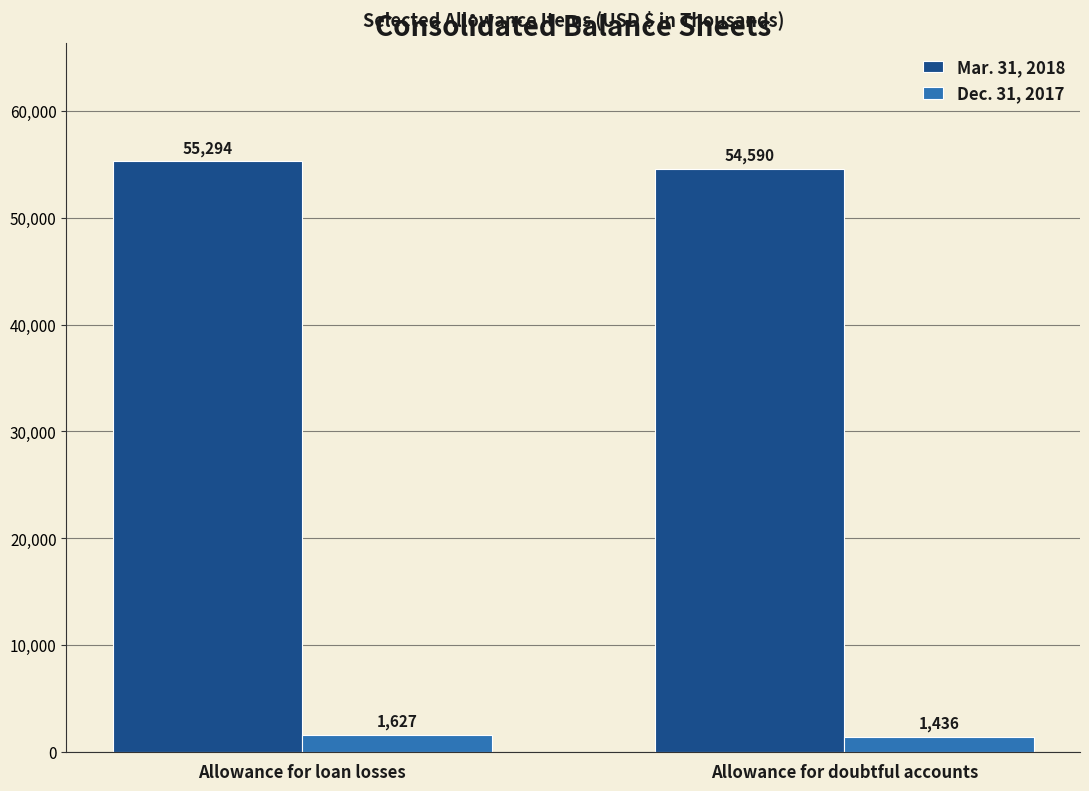

Which series has the widest spread of values?

Mar. 31, 2018